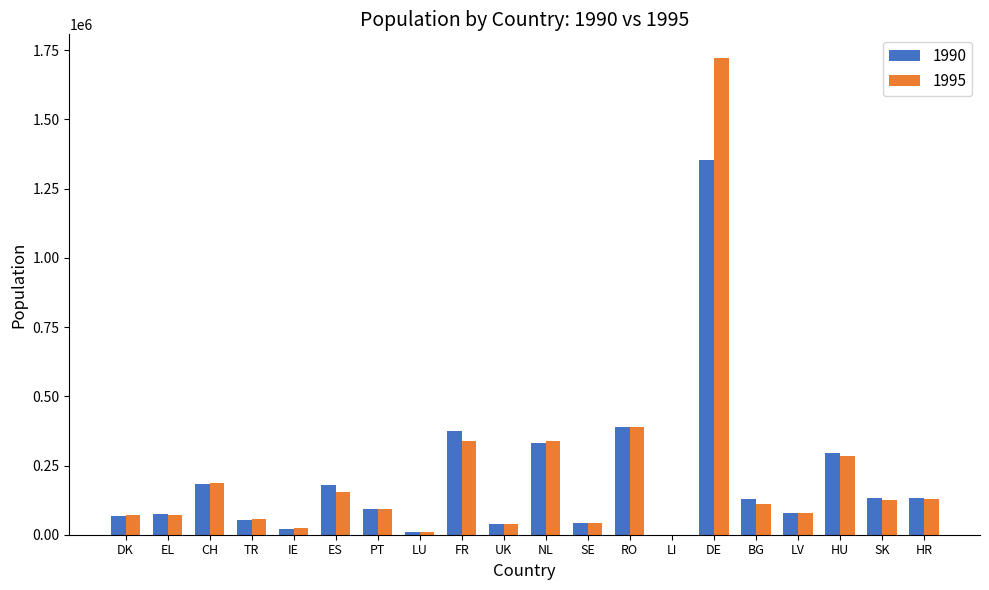

The 1990 series shows 41478 at SE. True or false?

True